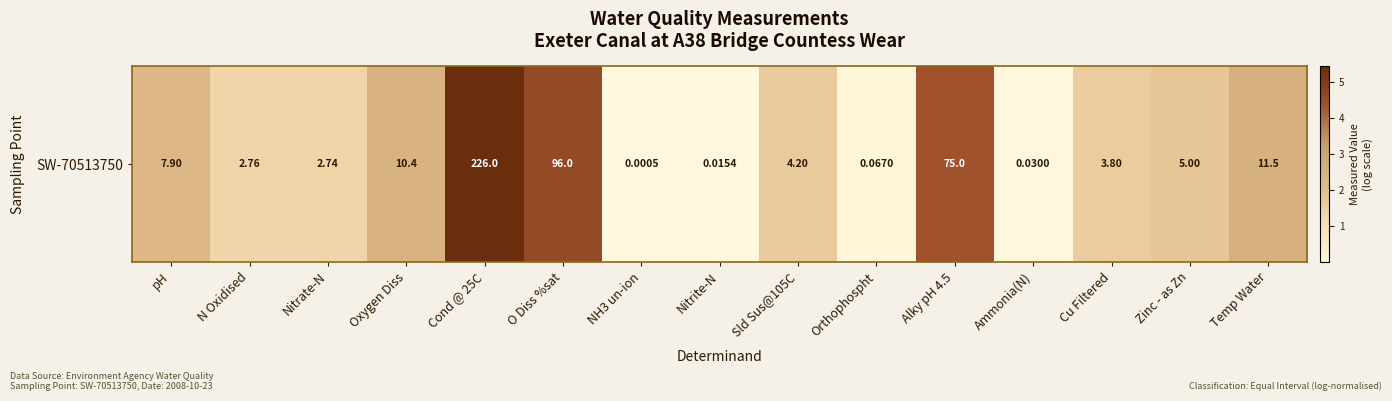

Reading left to right, list all the values displayed in this chart.

2.2	1.3	1.3	2.4	5.4	4.6	0.0	0.0	1.6	0.1	4.3	0.0	1.6	1.8	2.5